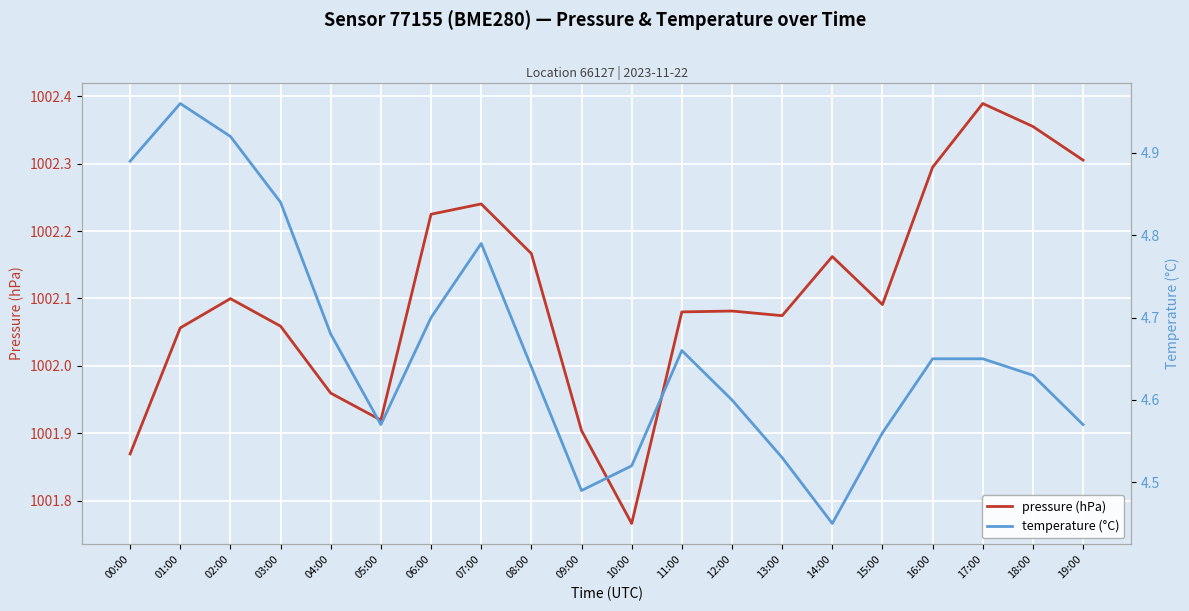

Count the number of categories in the chart.

20